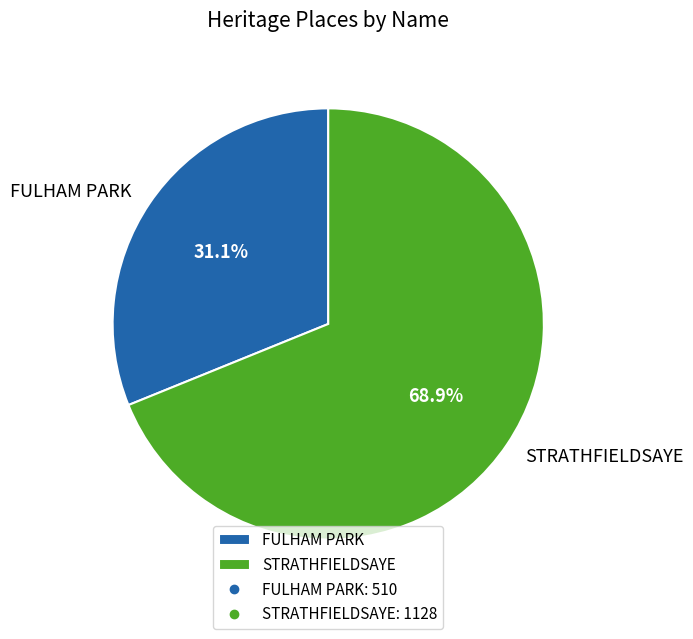

What percentage is the FULHAM PARK slice, to the nearest percent?

31%